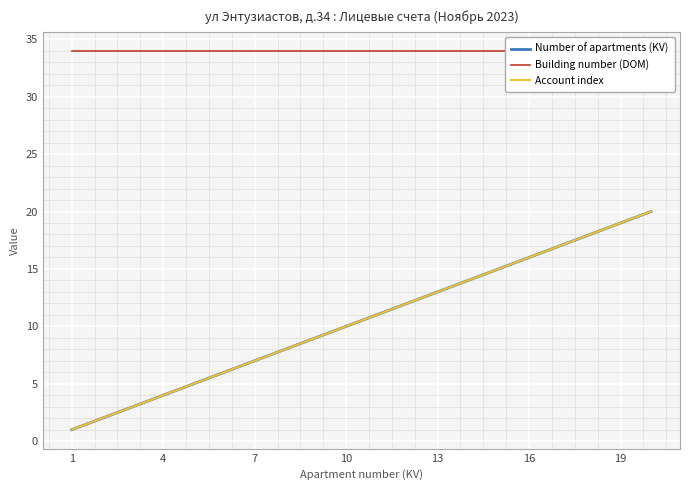

List the series in order of their peak value, highest first.

Building number (DOM), Number of apartments (KV), Account index